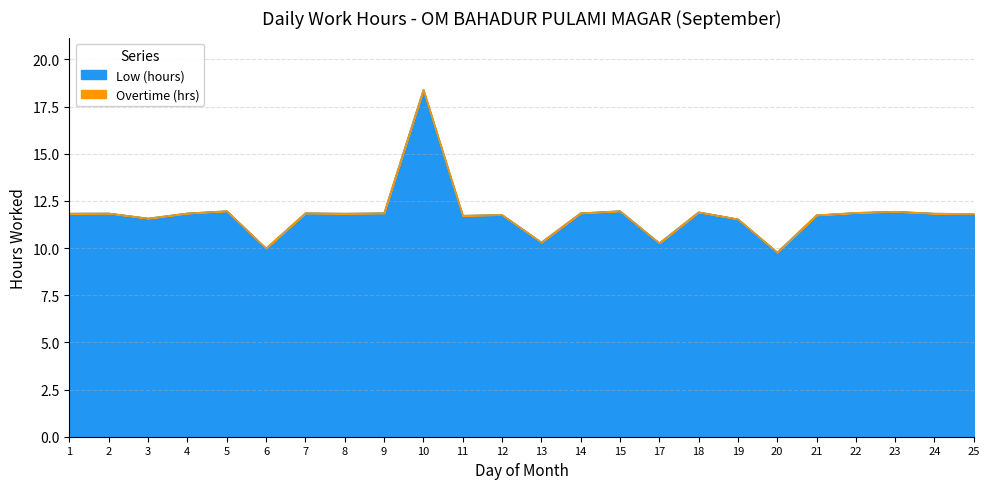

Where is the first local minimum?

3